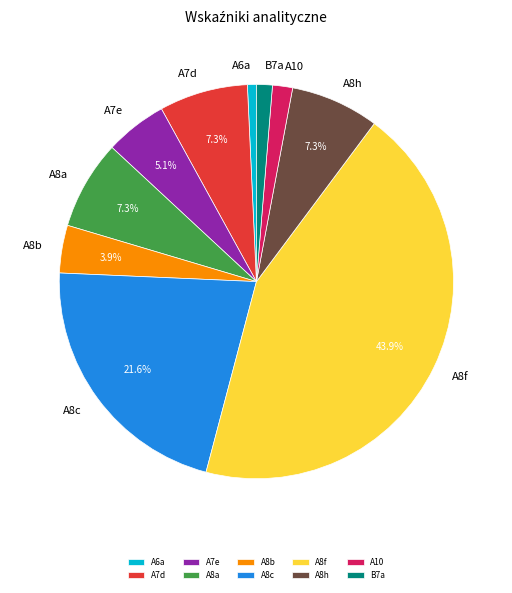

What percentage is NOT represented by A8c?

78.4%